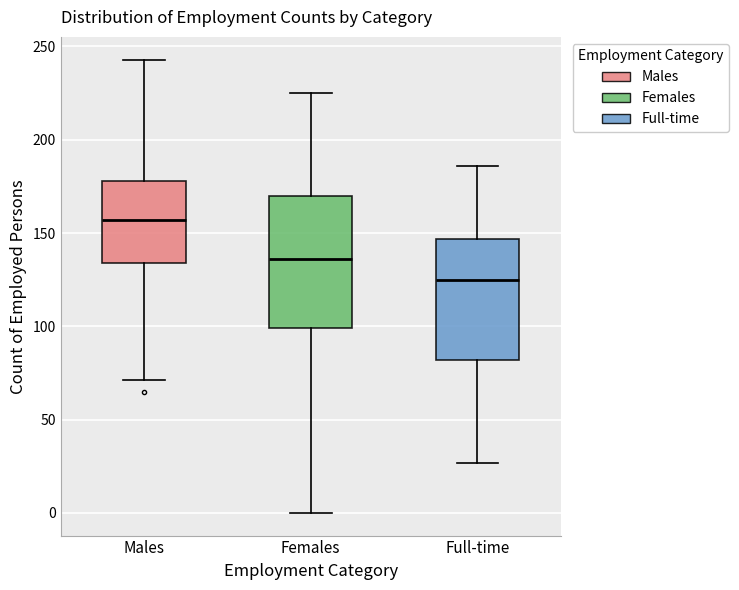

Reading left to right, read every box against the y-axis: the position of its median line, the range the box covers, and the ends of its whiskers. The values are not printed on the chart, so give them approximately, as read against the axis.

Males: median 155, box 135 to 180, whiskers 70 to 245
Females: median 135, box 100 to 170, whiskers 0 to 225
Full-time: median 125, box 80 to 145, whiskers 25 to 185